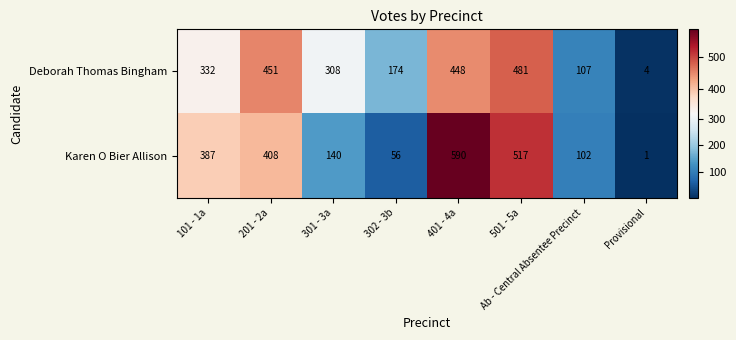

What is the difference between the maximum and minimum values in the Karen O Bier Allison series?

589